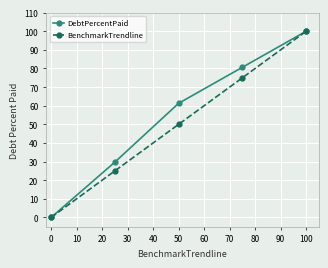

True or false: BenchmarkTrendline has more than 1 points higher than both neighbors.

False